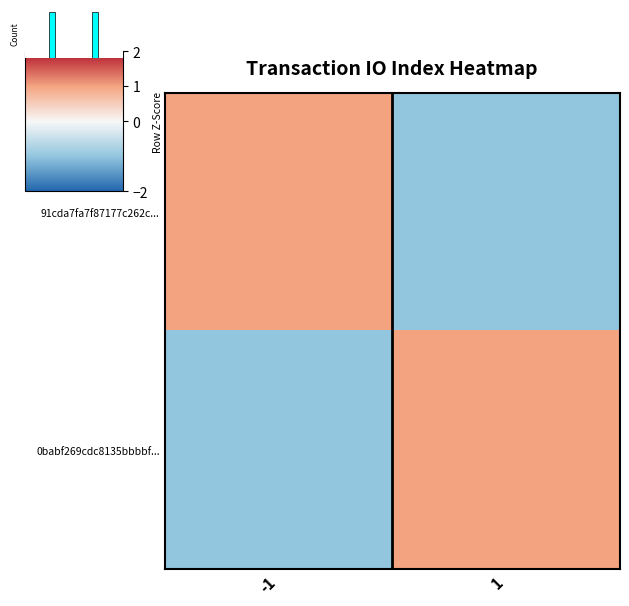

Rank the series at 1 from highest to lowest value.

0babf269cdc8135bbbbf..., 91cda7fa7f87177c262c...